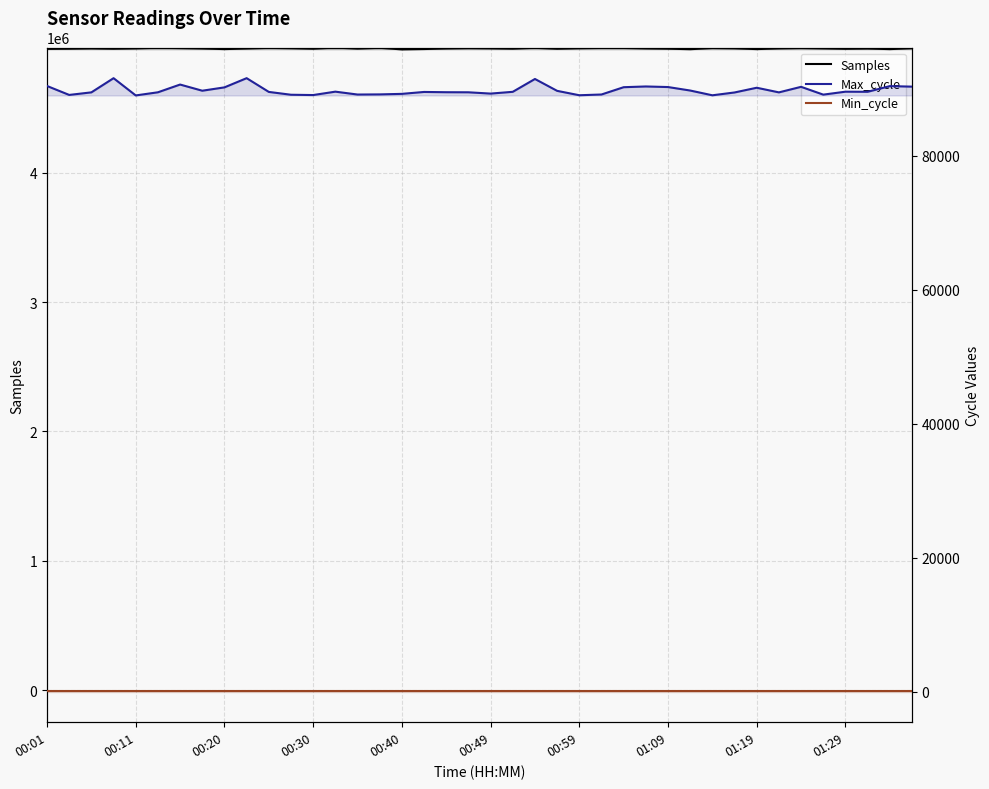

Read the Max_cycle value at 00:54, to the nearest 10.

91480